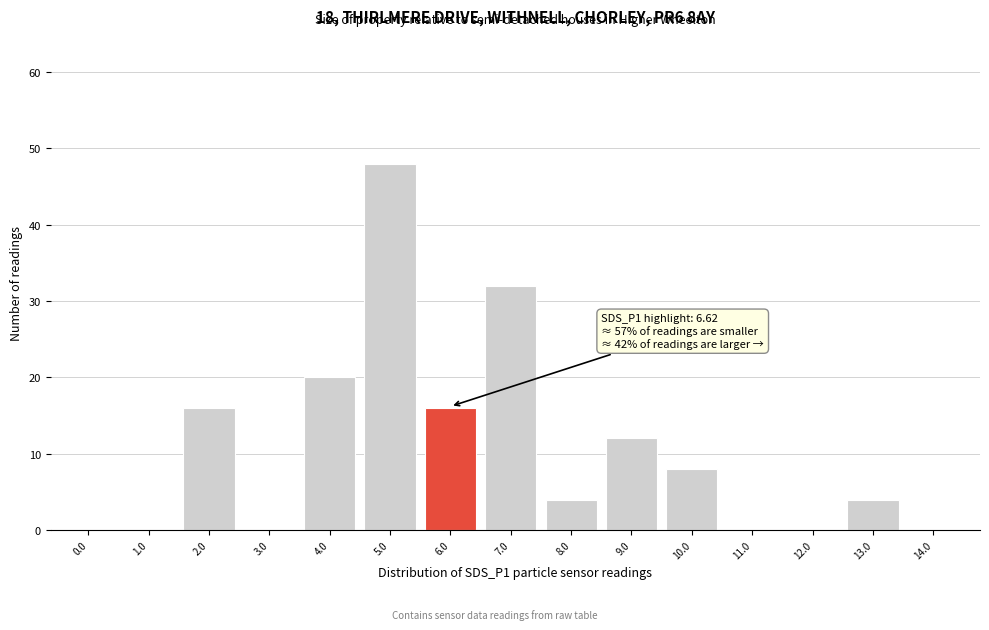

Reading left to right, extract all data points from this chart.

0.0=0	1.0=0	2.0=16	3.0=0	4.0=20	5.0=48	6.0=16	7.0=32	8.0=4	9.0=12	10.0=8	11.0=0	12.0=0	13.0=4	14.0=0